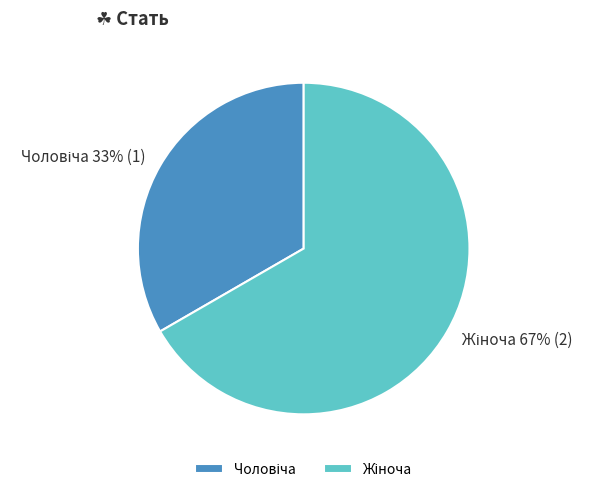

To the nearest percent, what is the average slice percentage?

50%